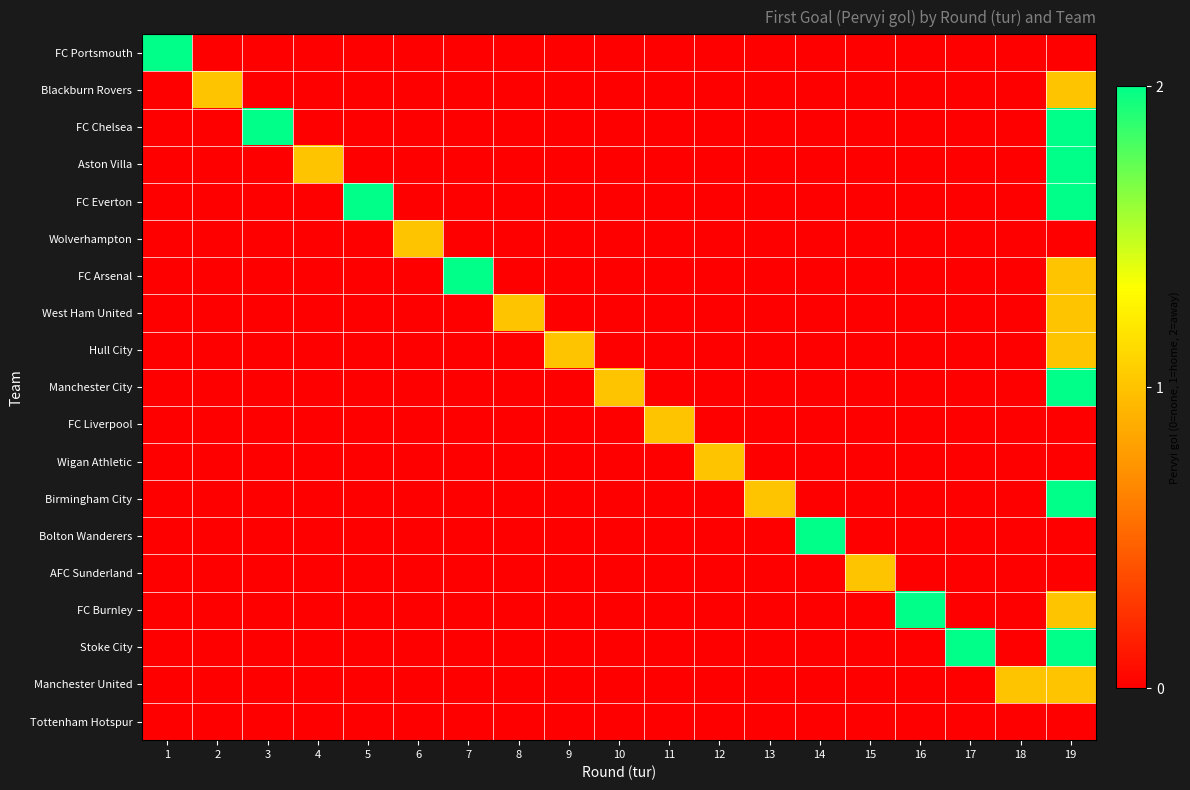

How many distinct data groups are displayed?

19